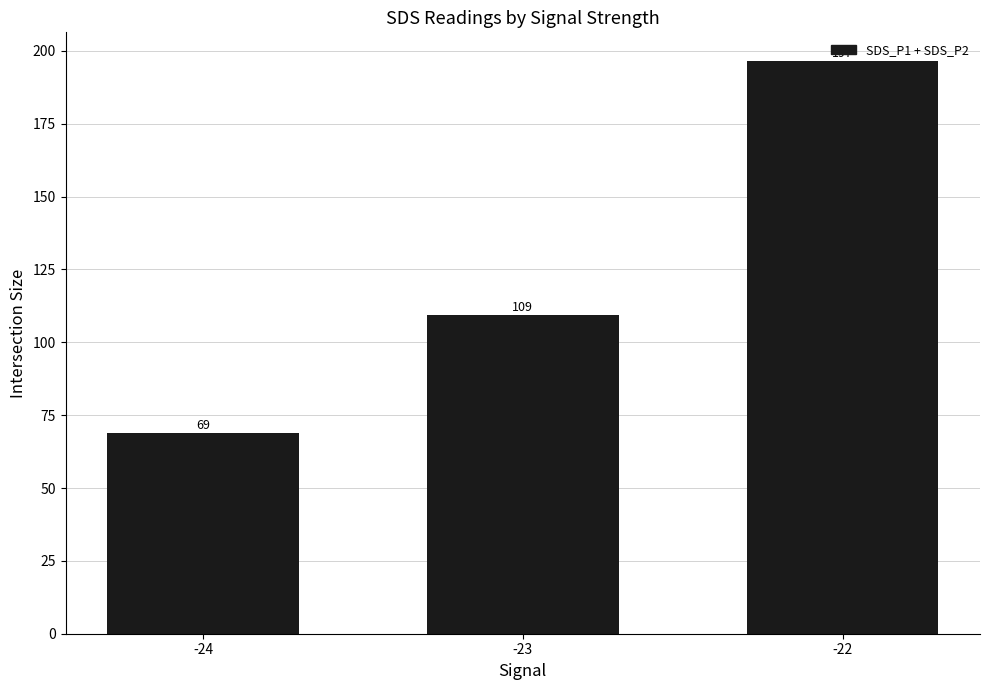

The chart shows a value of 177.4 at -23. True or false?

False